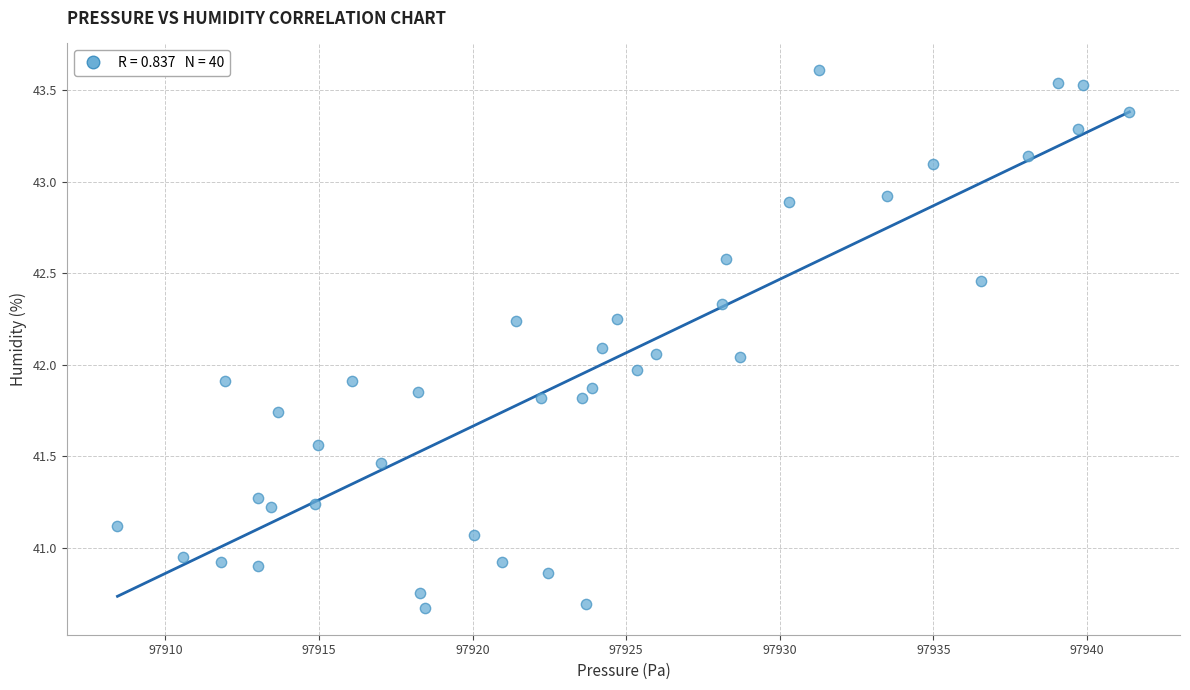

What is the range of Y values (max minus min)?

2.9